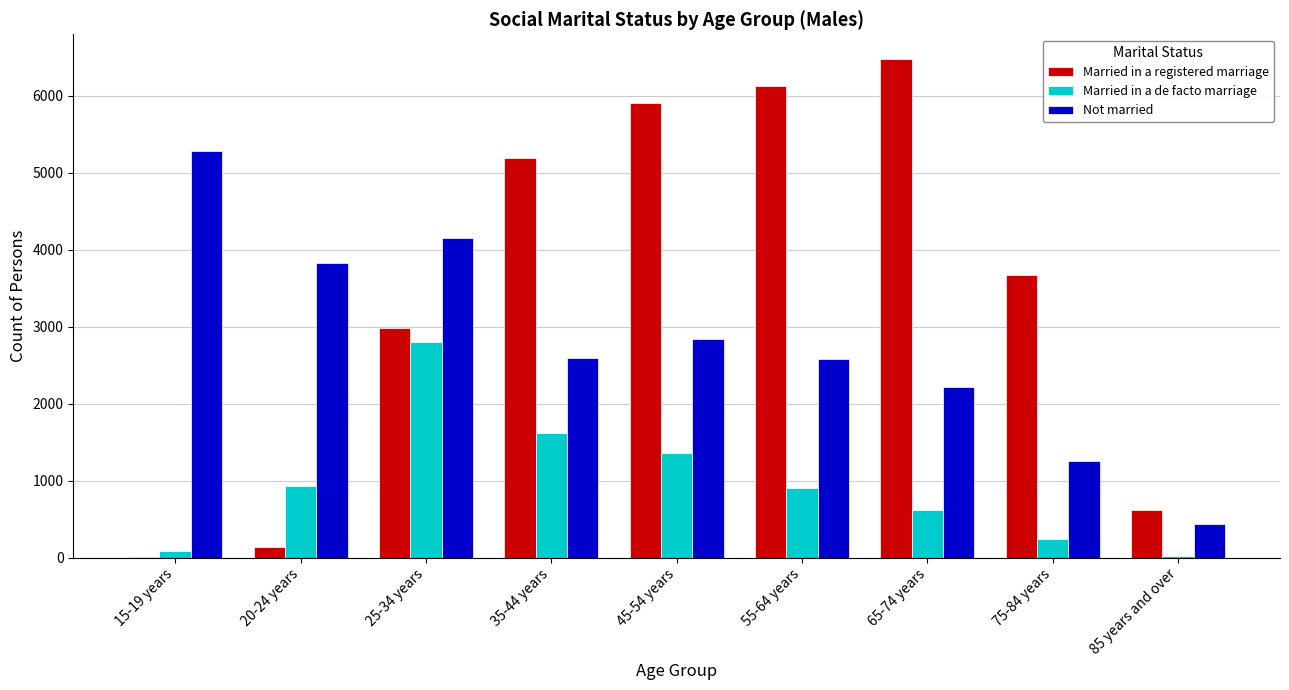

What is the difference between the Married in a registered marriage values at 65-74 years and 25-34 years?

3487